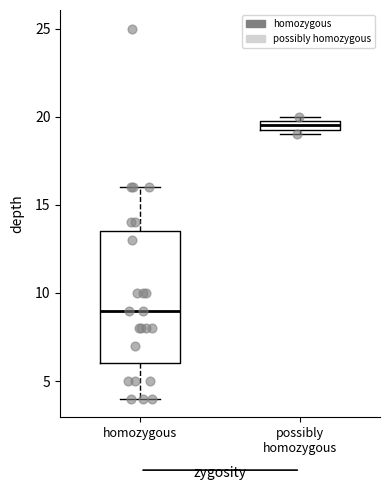

Where does the upper whisker of the box for homozygous end on the y-axis? The values are not printed on the chart, so give them approximately, as read against the axis.

16.0